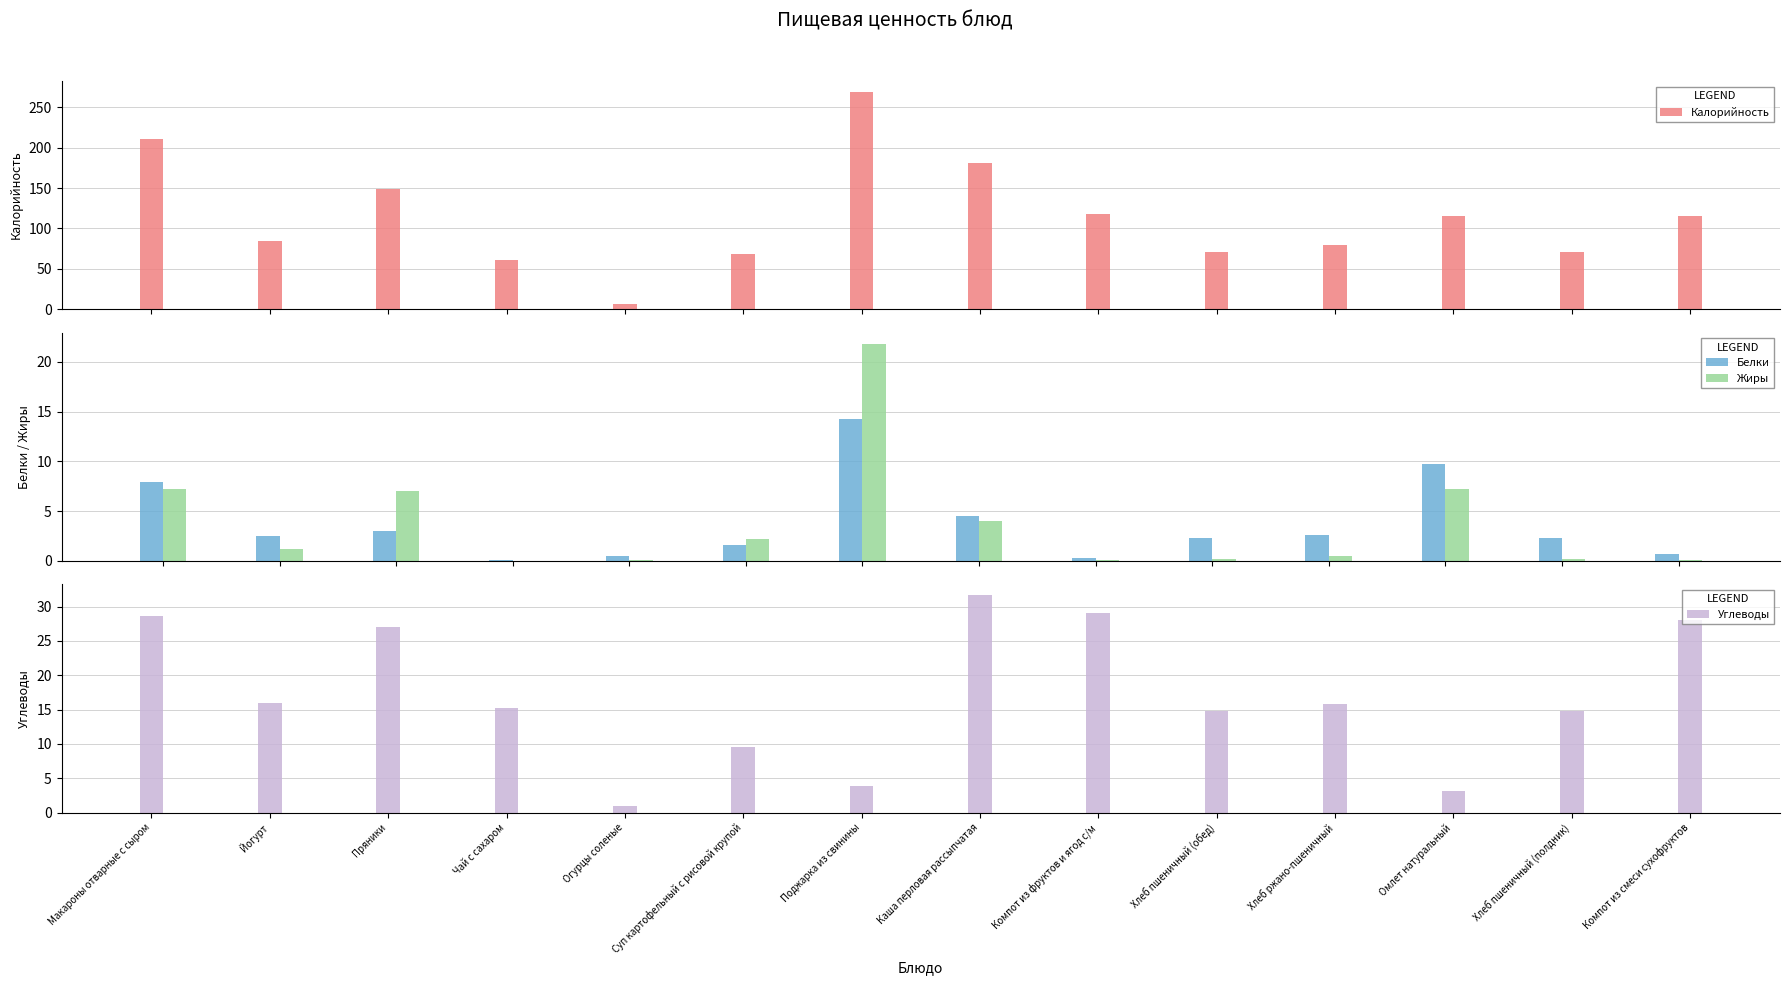

Which series has the largest total across all categories?

Калорийность